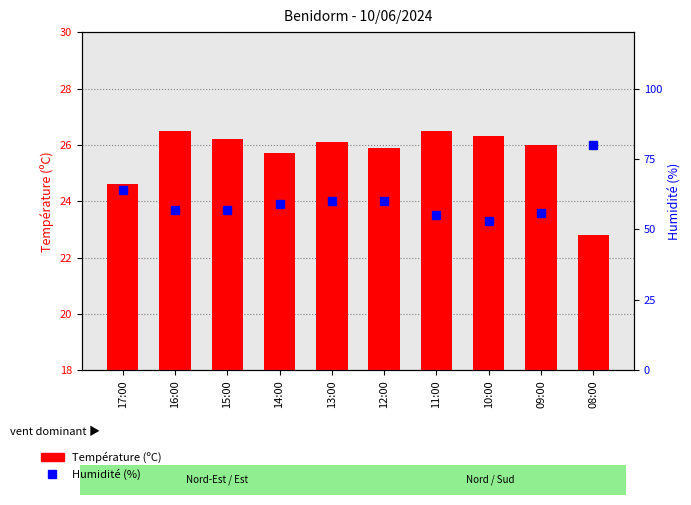

Does the chart contain stacked bars?

No